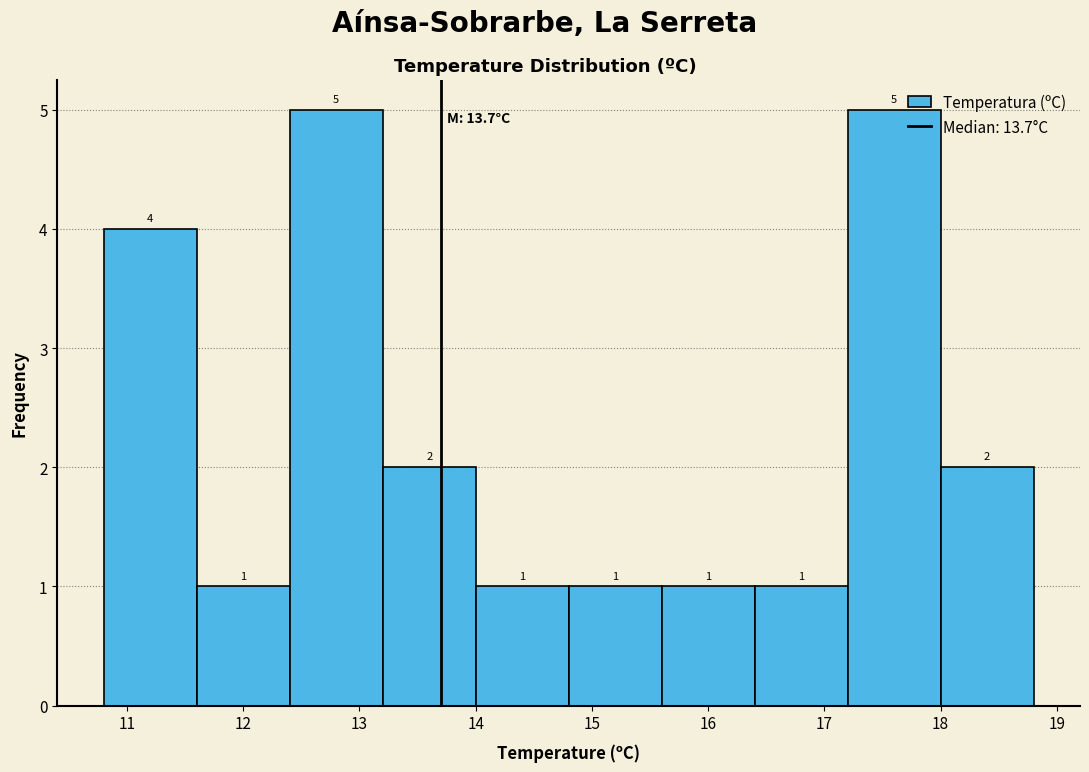

Reading left to right, list every bar in this chart as the range it spans on the x-axis followed by its height.

10.8 to 11.6: 4
11.6 to 12.4: 1
12.4 to 13.2: 5
13.2 to 14.0: 2
14.0 to 14.8: 1
14.8 to 15.6: 1
15.6 to 16.4: 1
16.4 to 17.2: 1
17.2 to 18.0: 5
18.0 to 18.8: 2